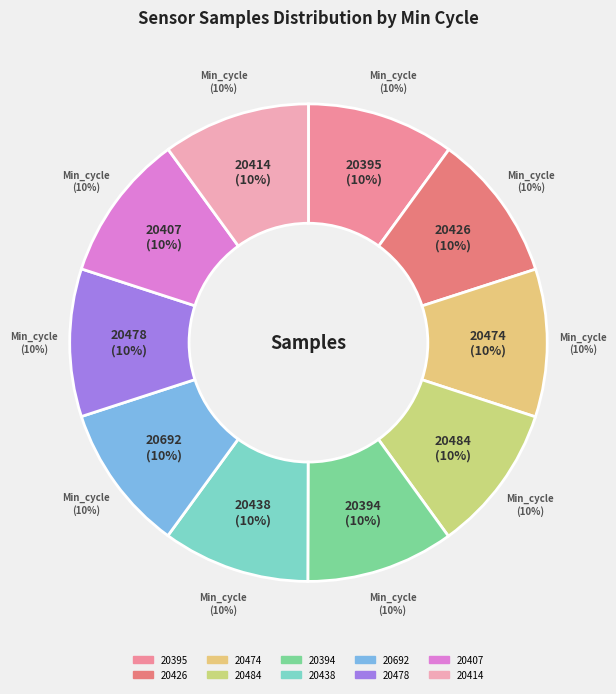

Does 20474 account for over 50% of the chart?

No